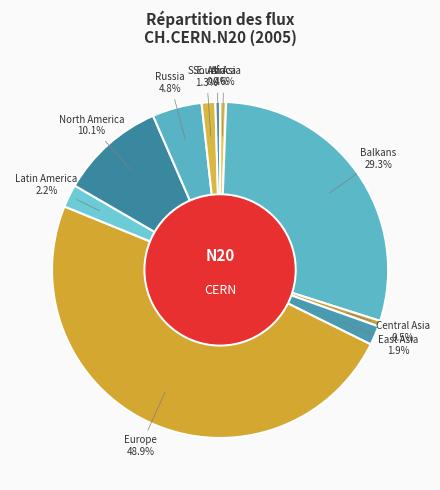

Count the number of slices in the pie.

10